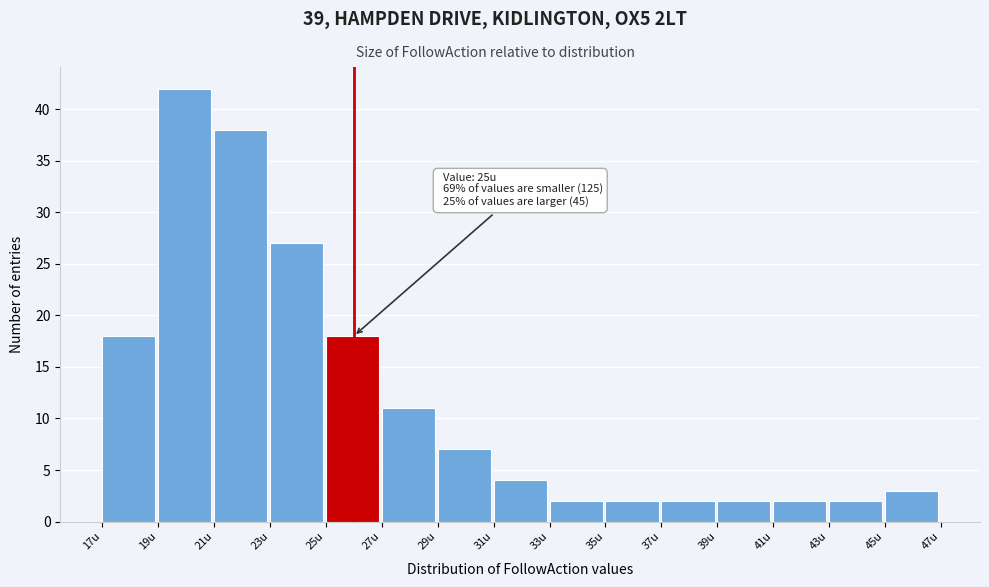

Which range on the x-axis has the tallest bar?

19 to 21